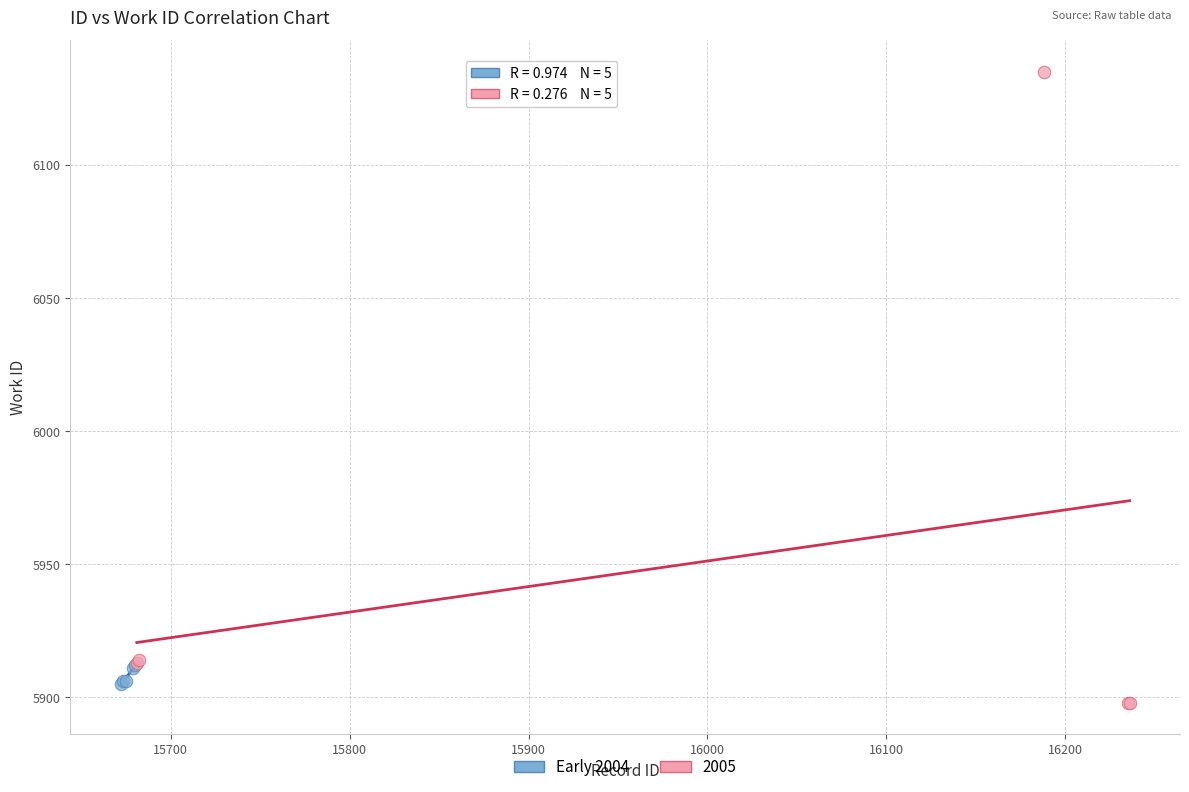

Which series has the largest Y range (max minus min)?

2005